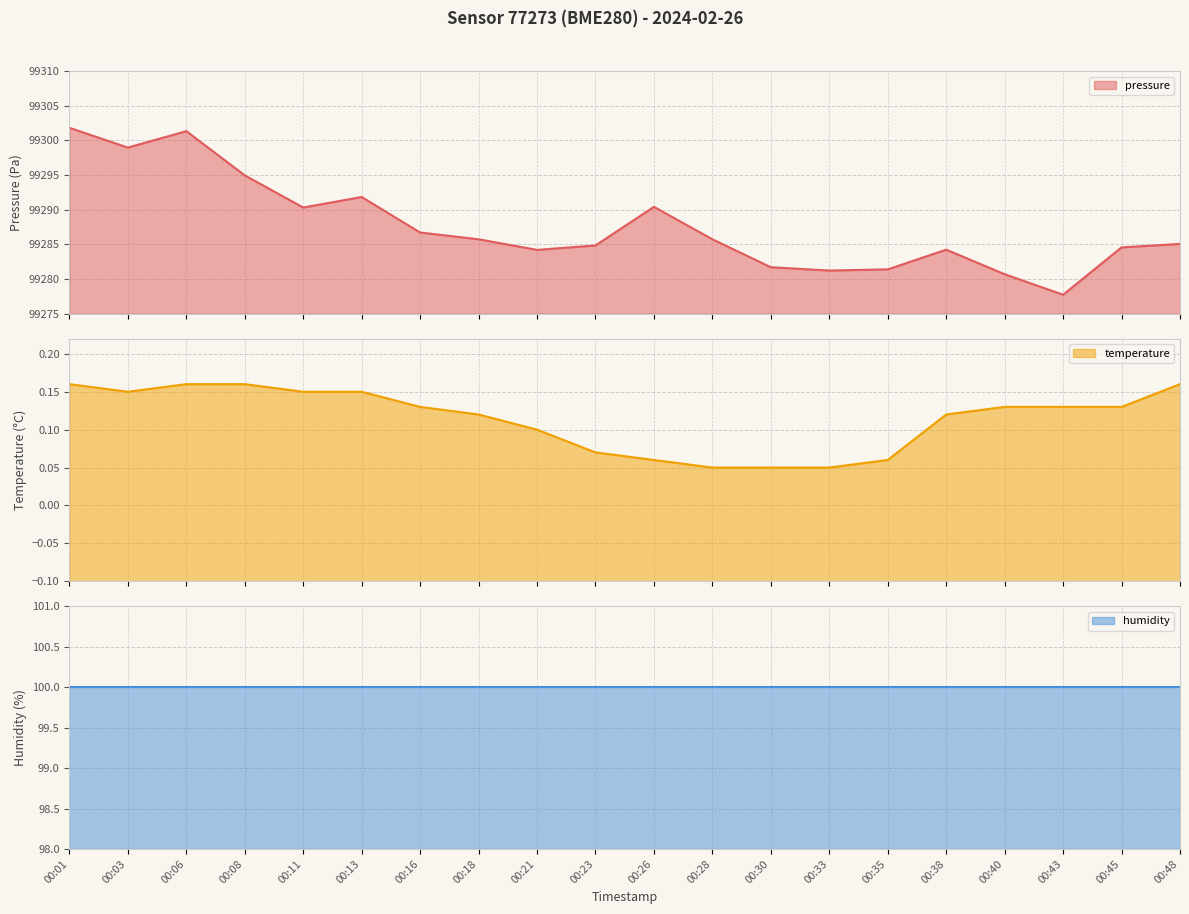

What is the approximate value of pressure at 00:28?

99285.7